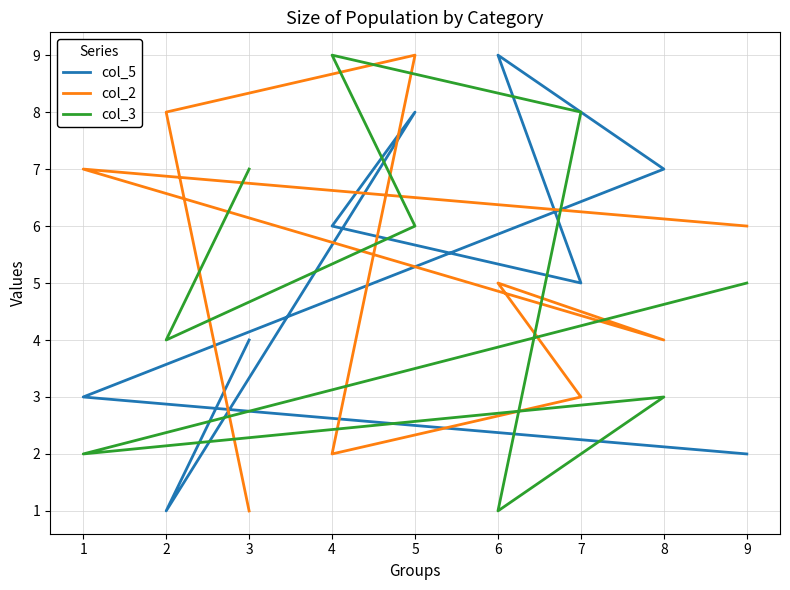

Which label corresponds to the smallest value in the chart?

2